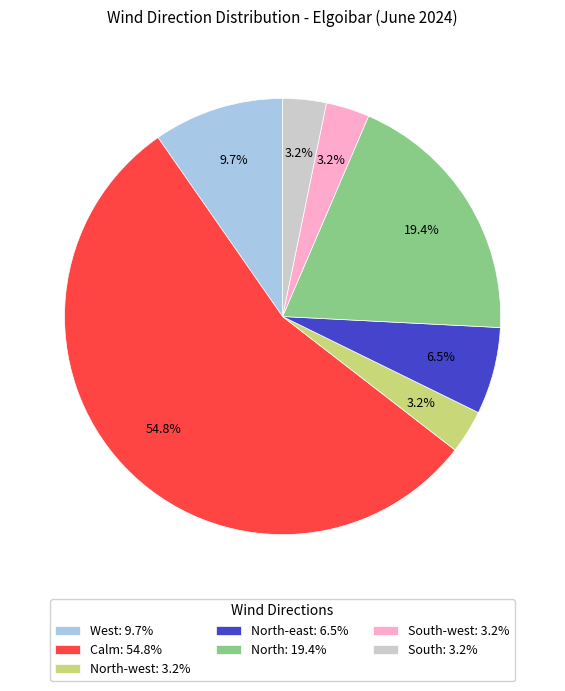

Which has a higher value, North-east: 6.5% or West: 9.7%?

West: 9.7%